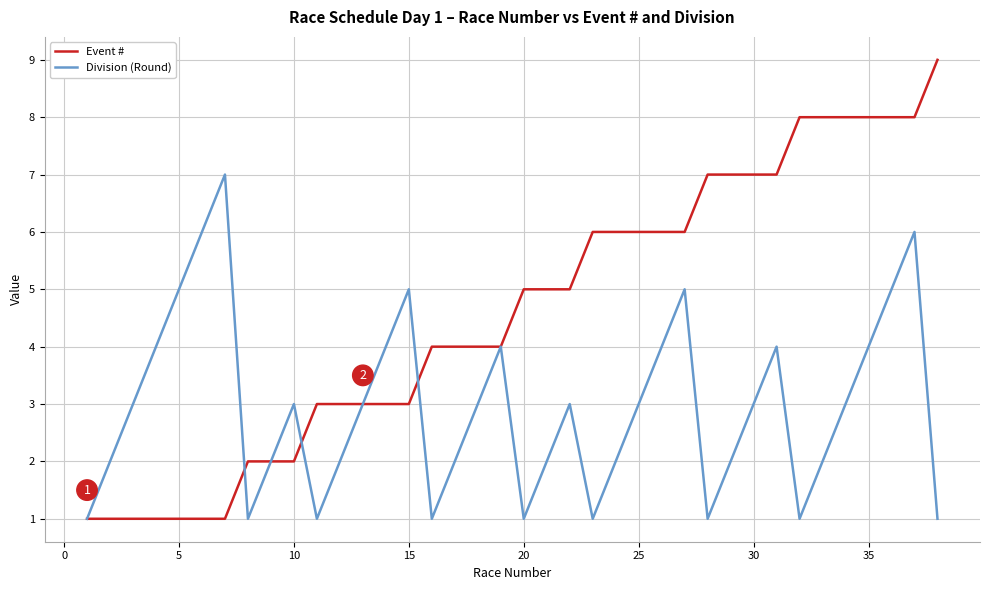

What is the highest value of the Division (Round) series?

7